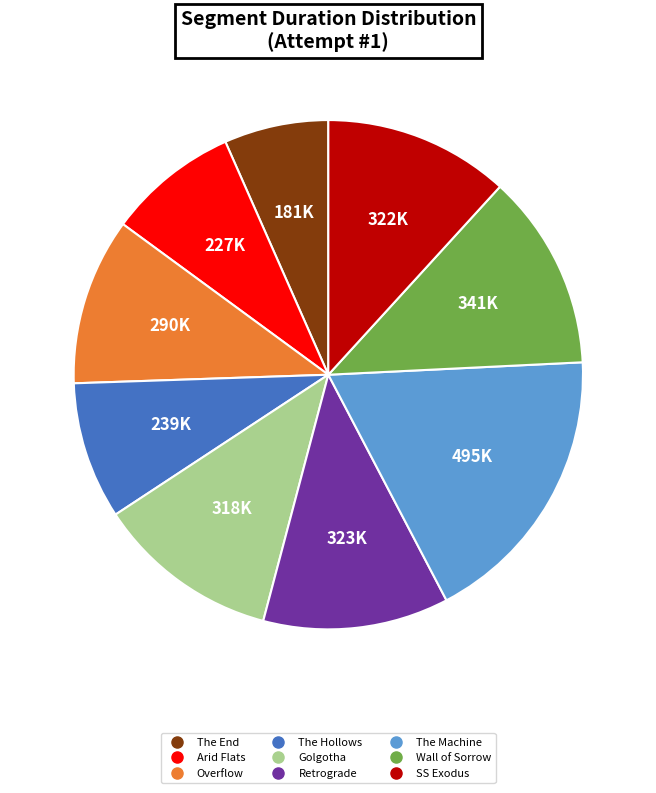

Which has a higher value, SS Exodus or The End?

SS Exodus